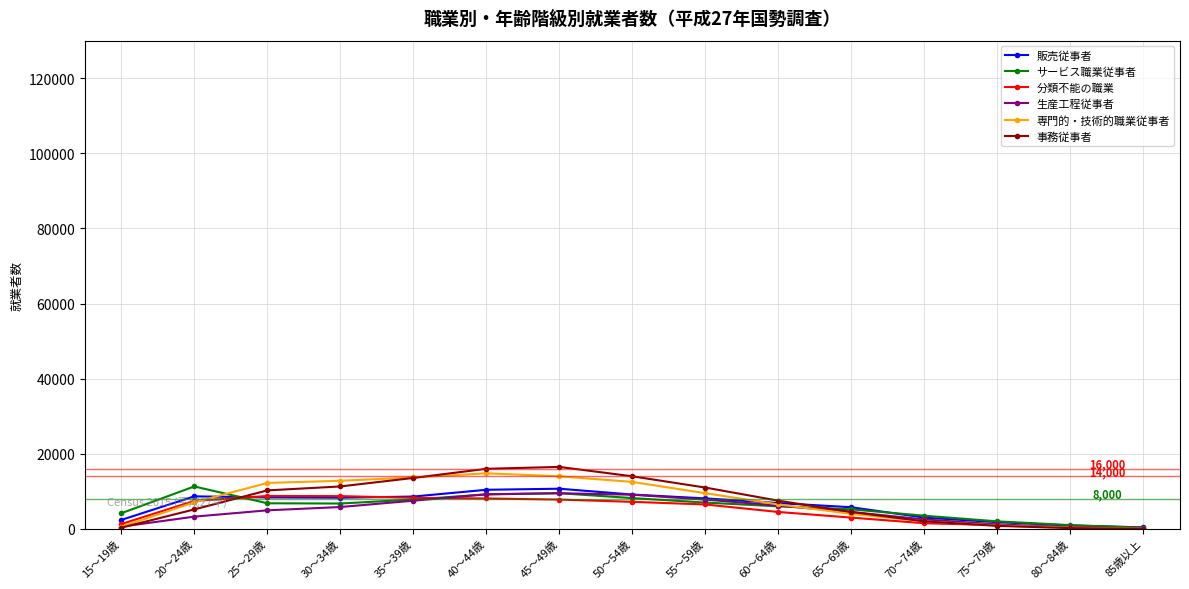

What value does the 販売従事者 series have at 25～29歳, to the nearest 10?

8390